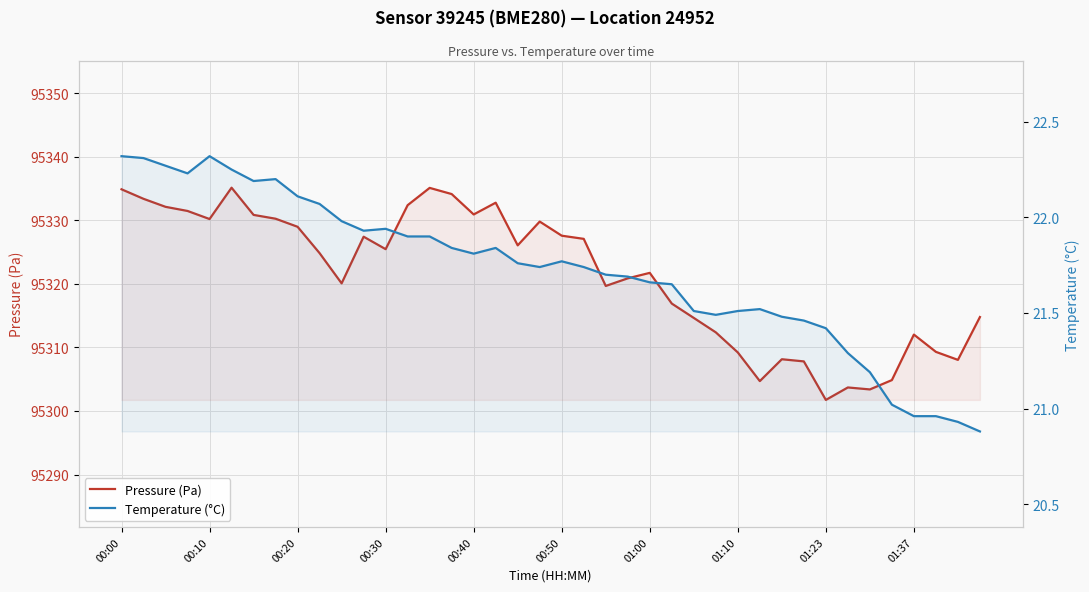

True or false: Temperature (°C) and Pressure (Pa) cross at least once.

False